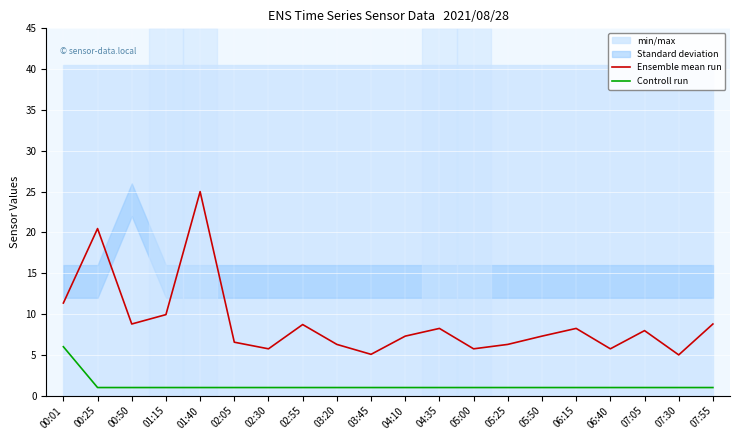

What is the total value across all series at 04:35?

9.2